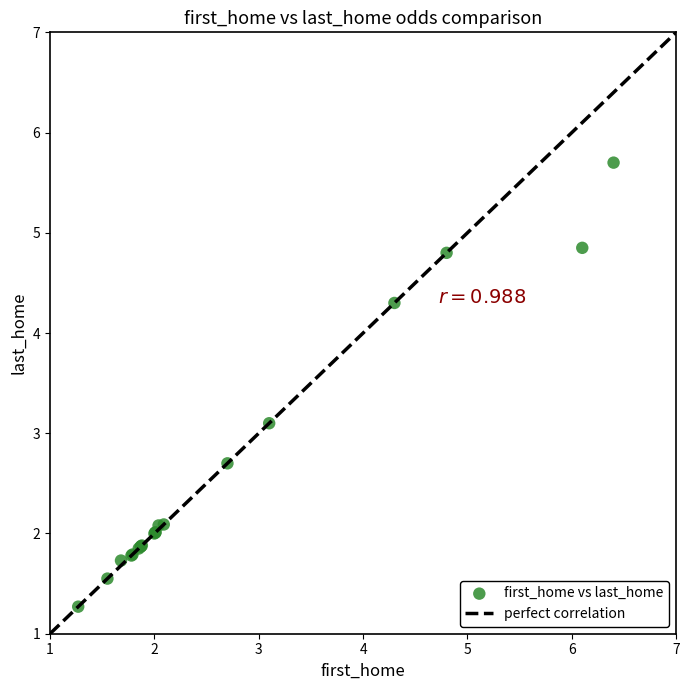

What Y value in the scatter plot is closest to 3?

3.1